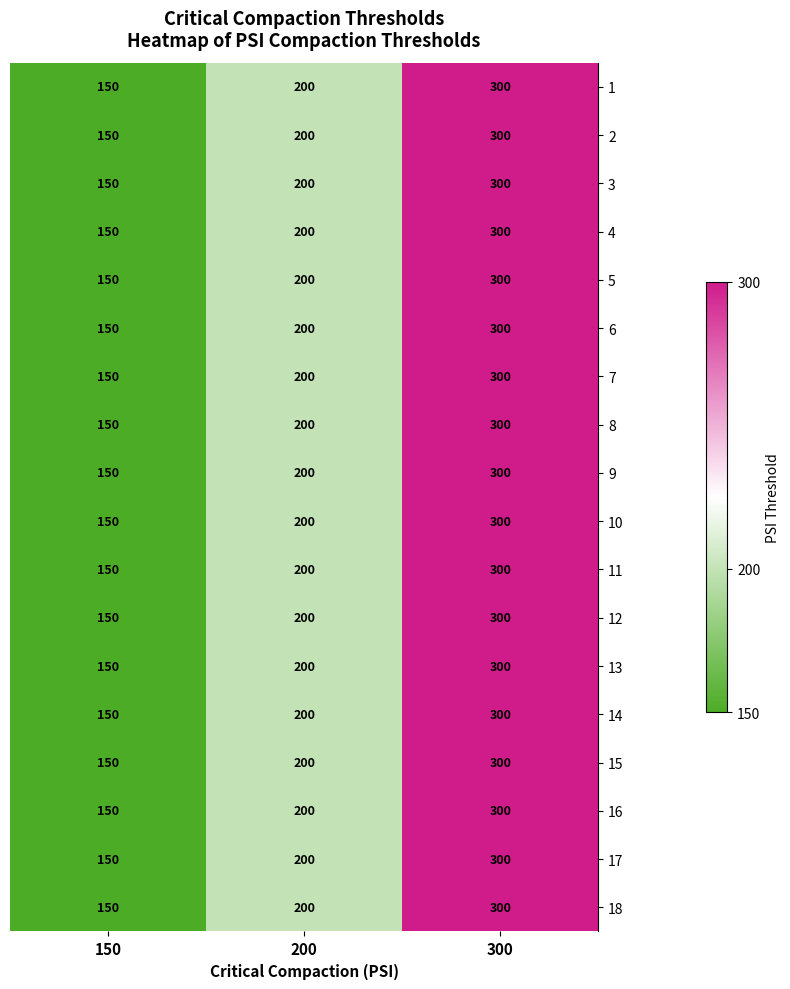

What is the minimum value for 6?

150